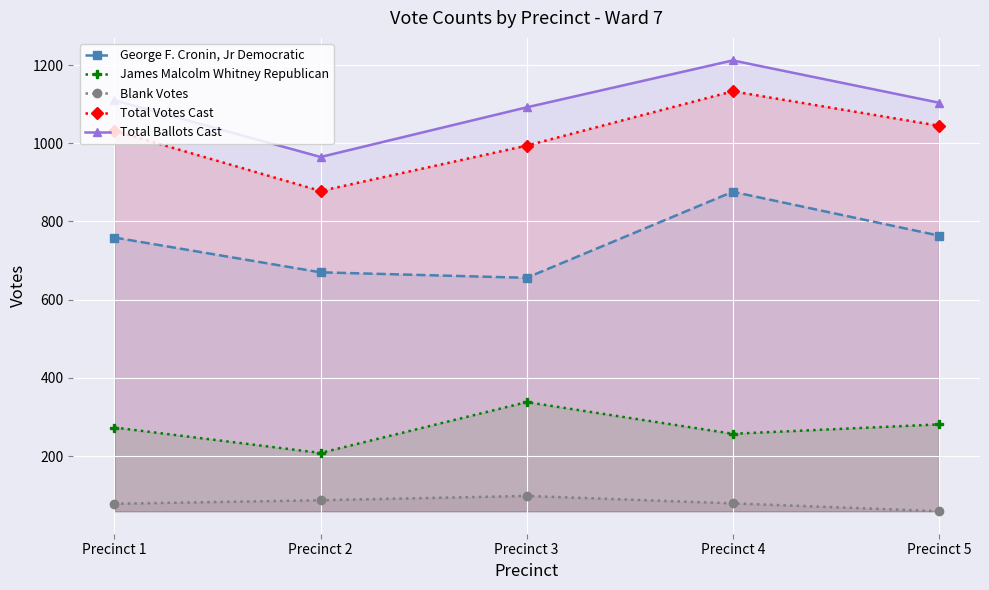

What is the approximate value of James Malcolm Whitney Republican at Precinct 1?

273